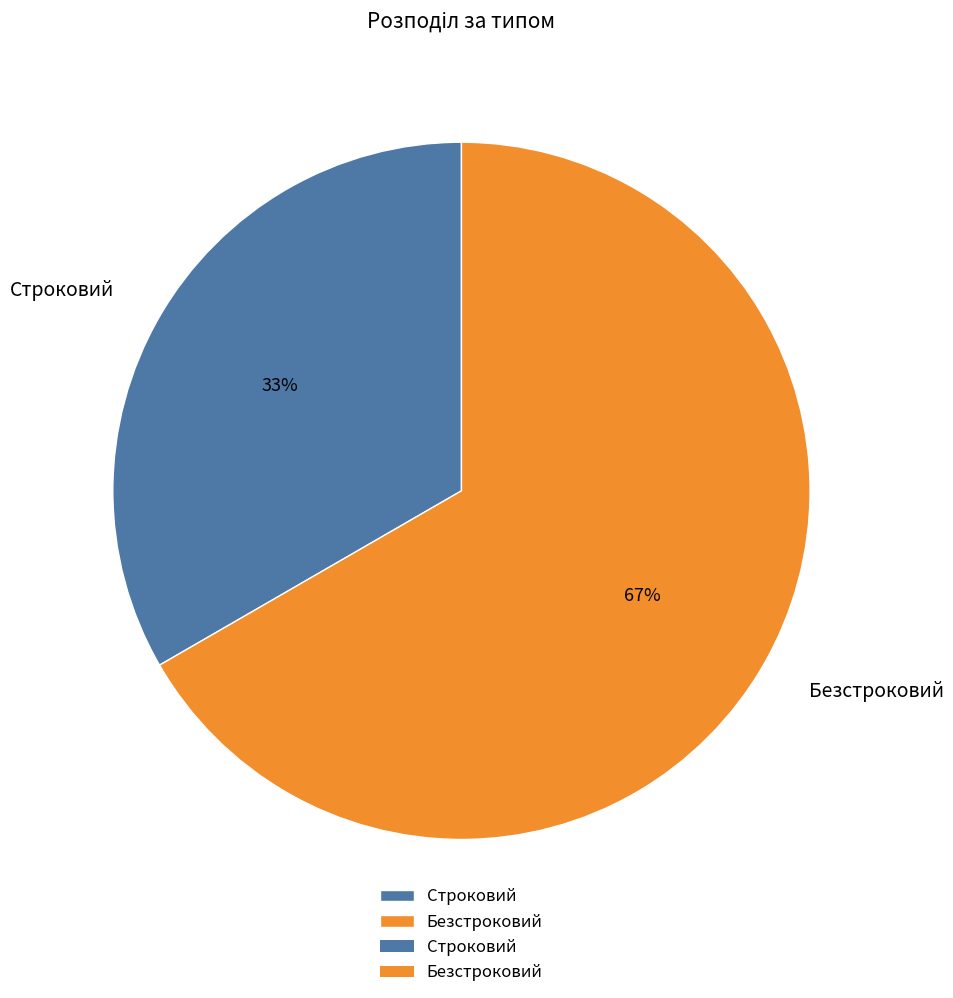

Which slice is the largest?

Безстроковий